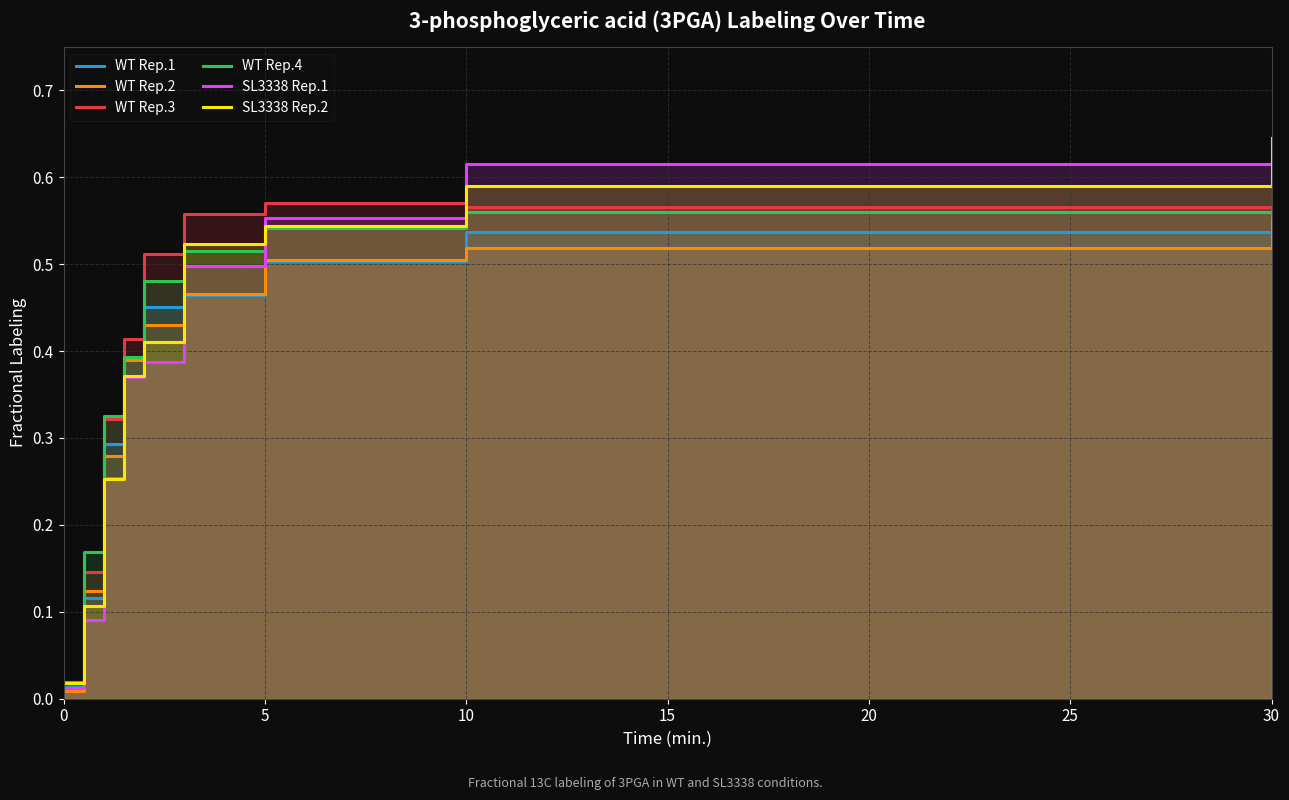

Between 10 and 25, which series saw the biggest shift?

SL3338 Rep.2